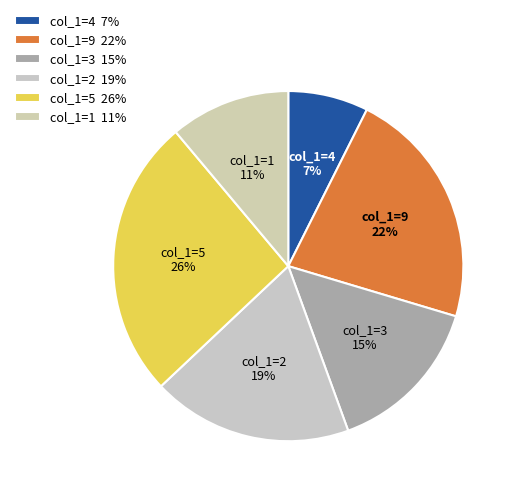

To the nearest percent, what is the difference between the largest and smallest slice percentages?

19%